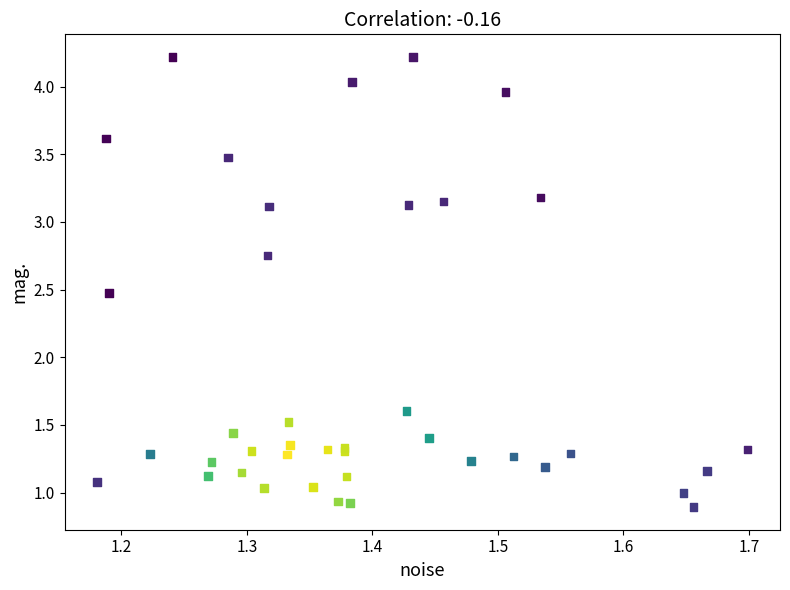

What Y value in the scatter plot is closest to 2?

1.6